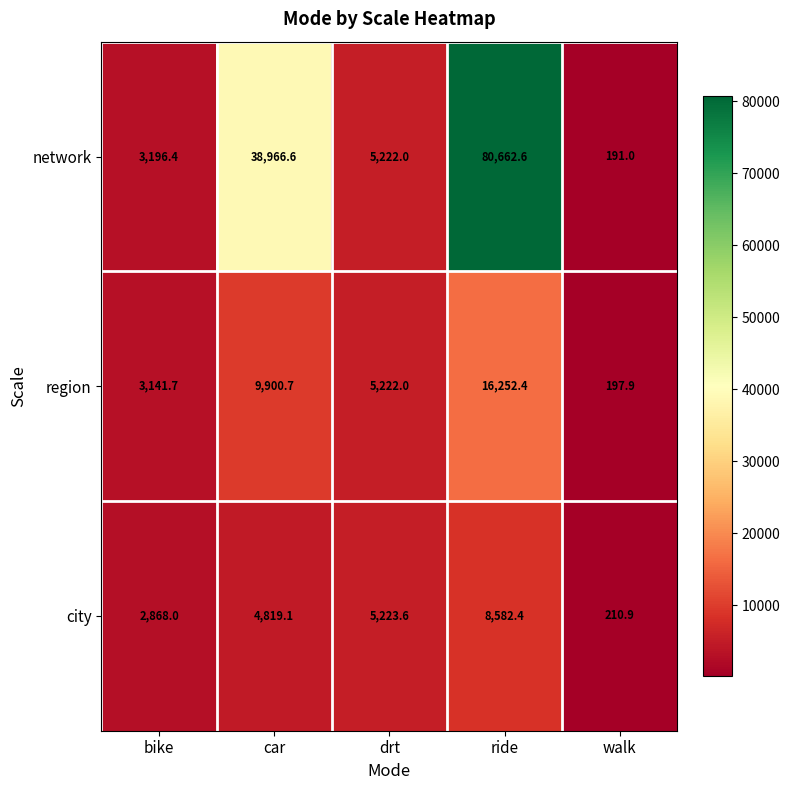

What is the smallest value displayed?

191.0